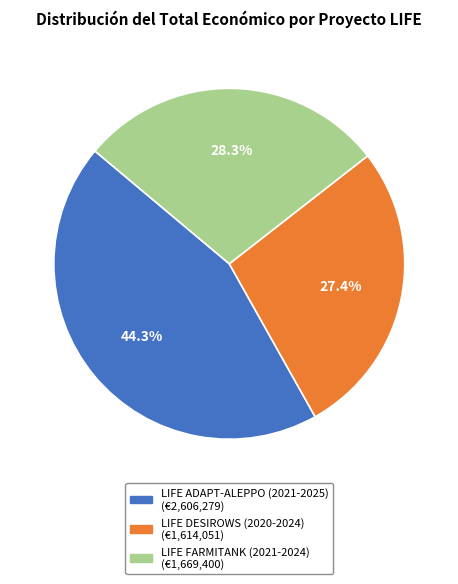

Between LIFE DESIROWS (2020-2024) and LIFE FARMITANK (2021-2024), which is larger?

LIFE FARMITANK (2021-2024)